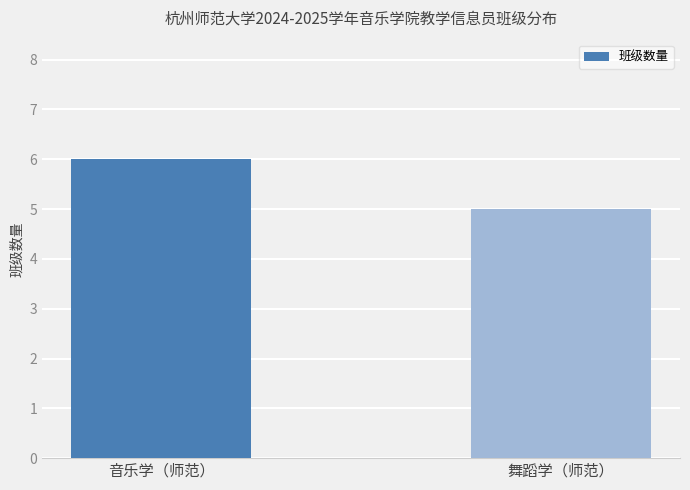

What is the difference between the maximum and minimum values?

1